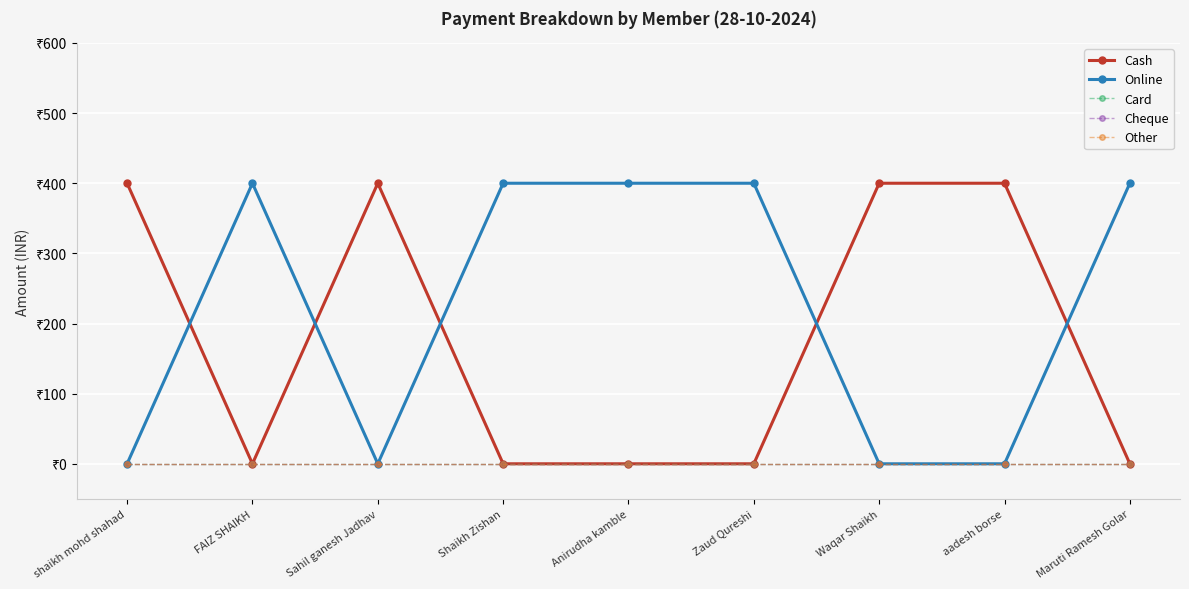

The Card series shows 0 at FAIZ SHAIKH. True or false?

True